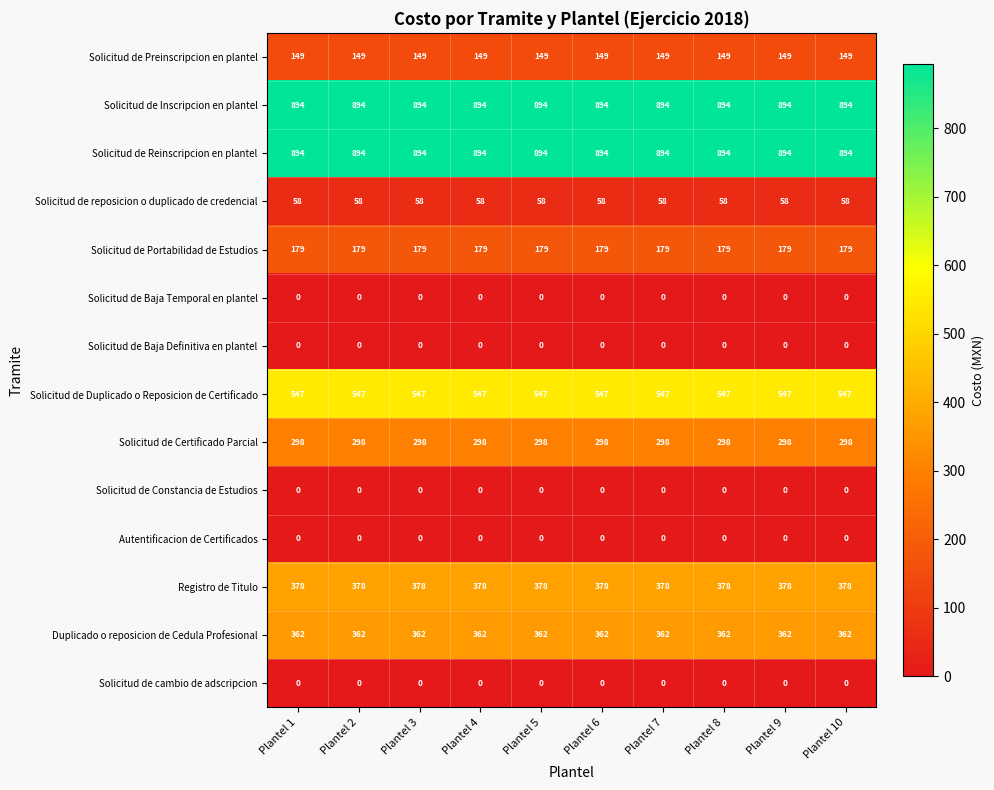

What is the average value of the Duplicado o reposicion de Cedula Profesional series?

362